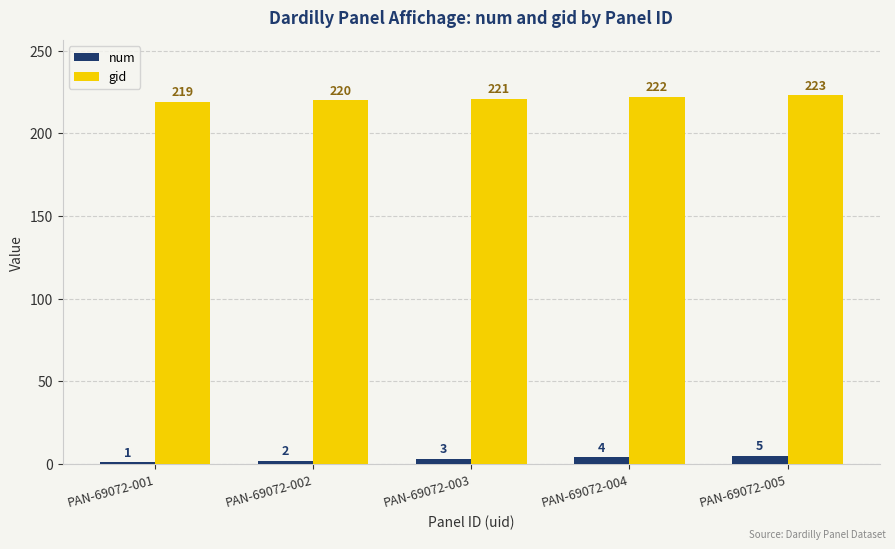

Does the chart contain any negative values?

No